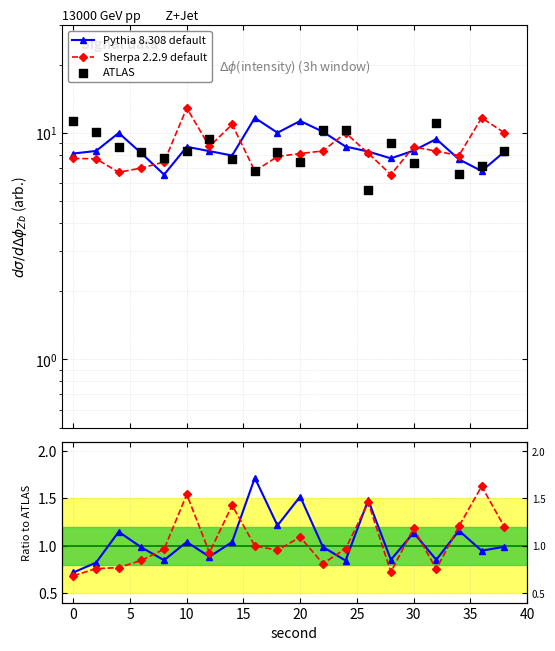

Which series contains the lowest Y value?

Sherpa 2.2.9 default